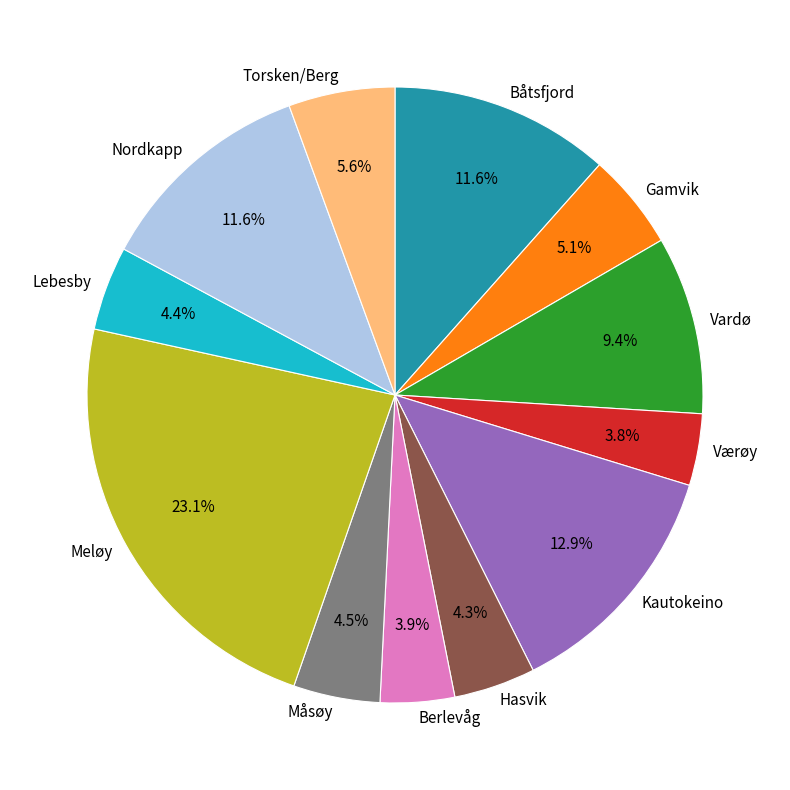

What is the largest slice in the pie chart?

Meløy